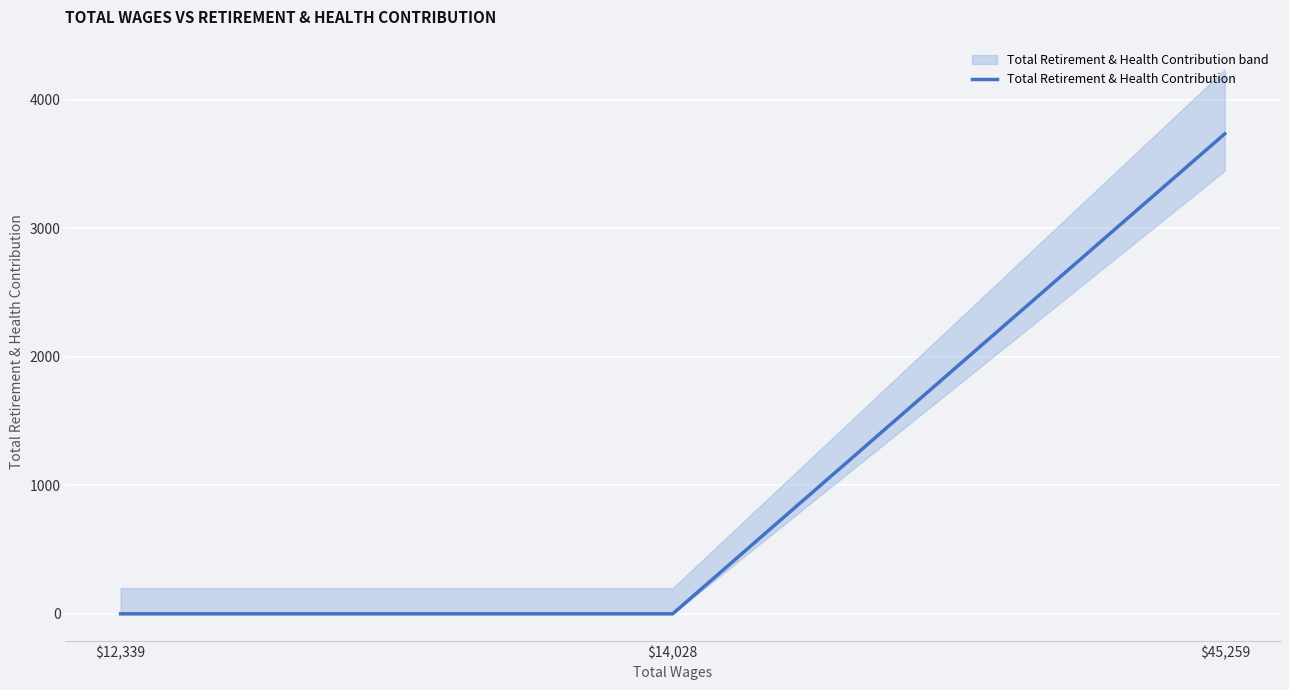

Where is the data nearest to the value 1867?

$12,339